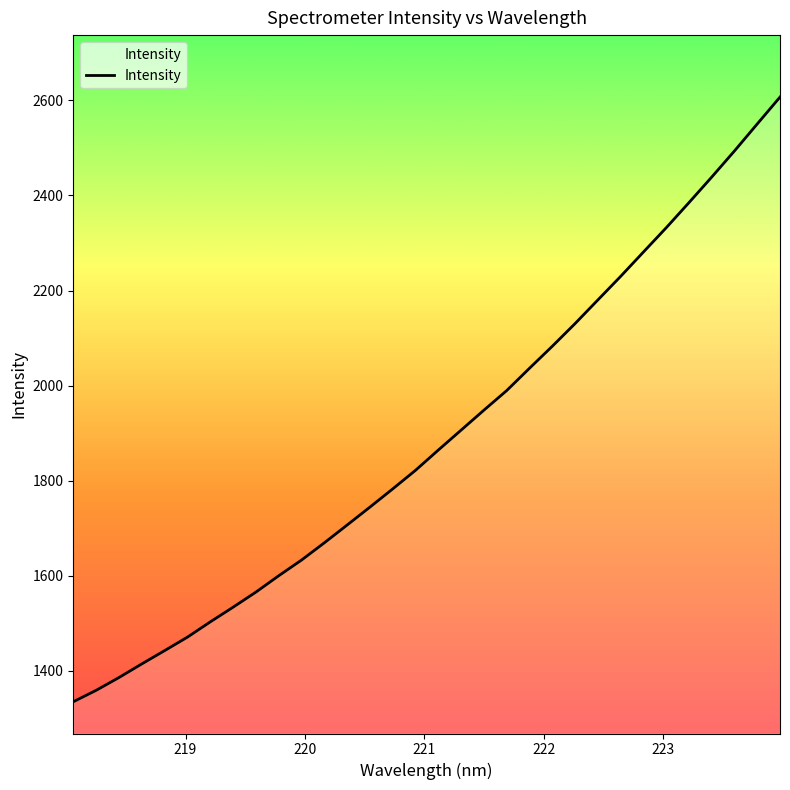

What is the smallest value displayed?

1335.0